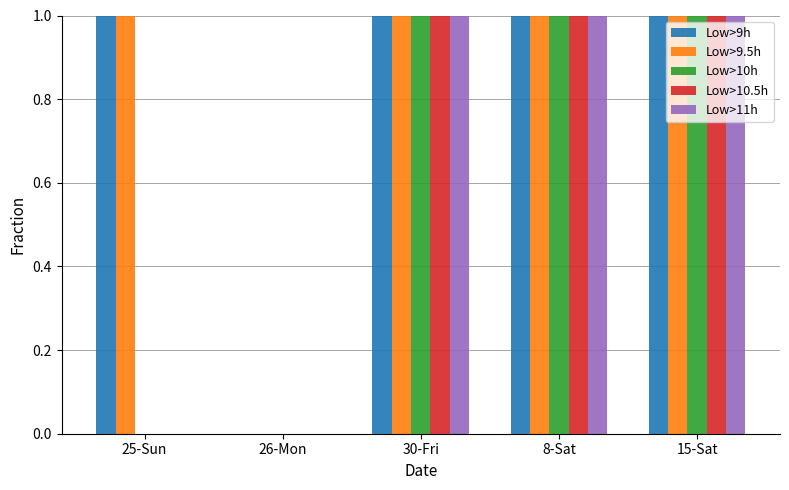

The Low>9.5h series shows 1 at 8-Sat. True or false?

True